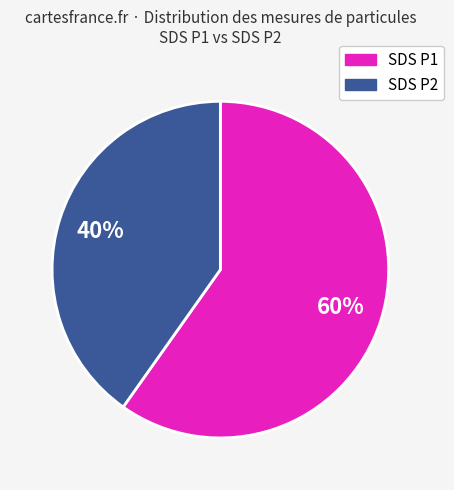

To the nearest percent, what is the difference between the largest and smallest slice percentages?

20%